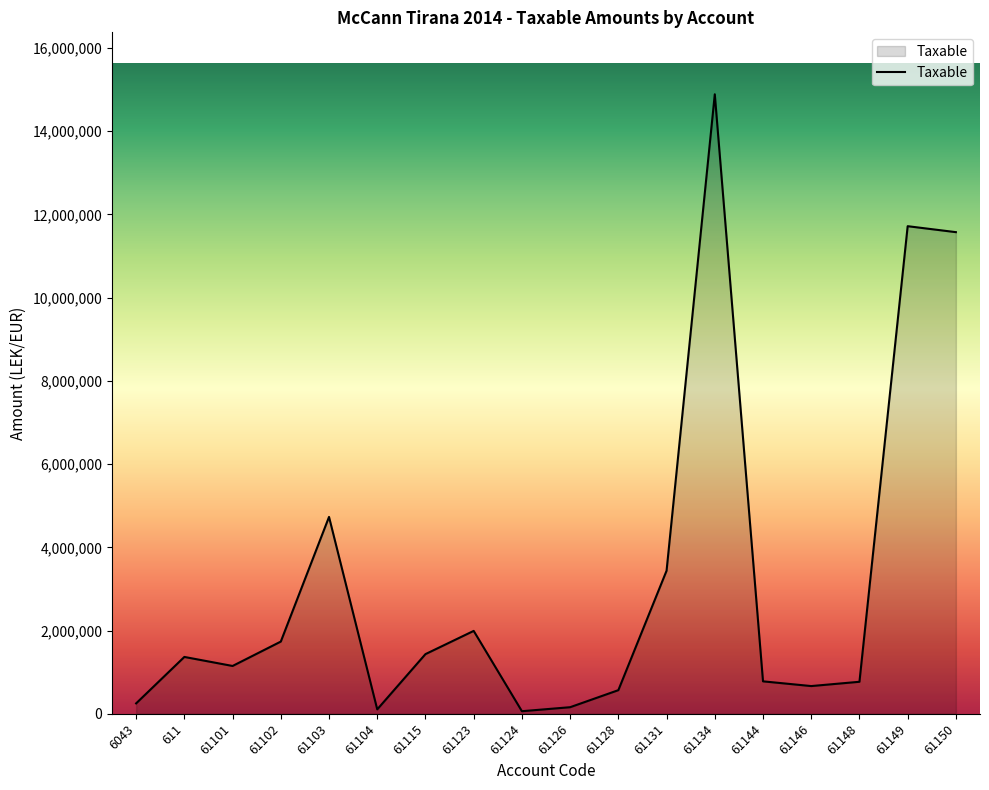

True or false: the data shows 25860425.2 at 61134.

False